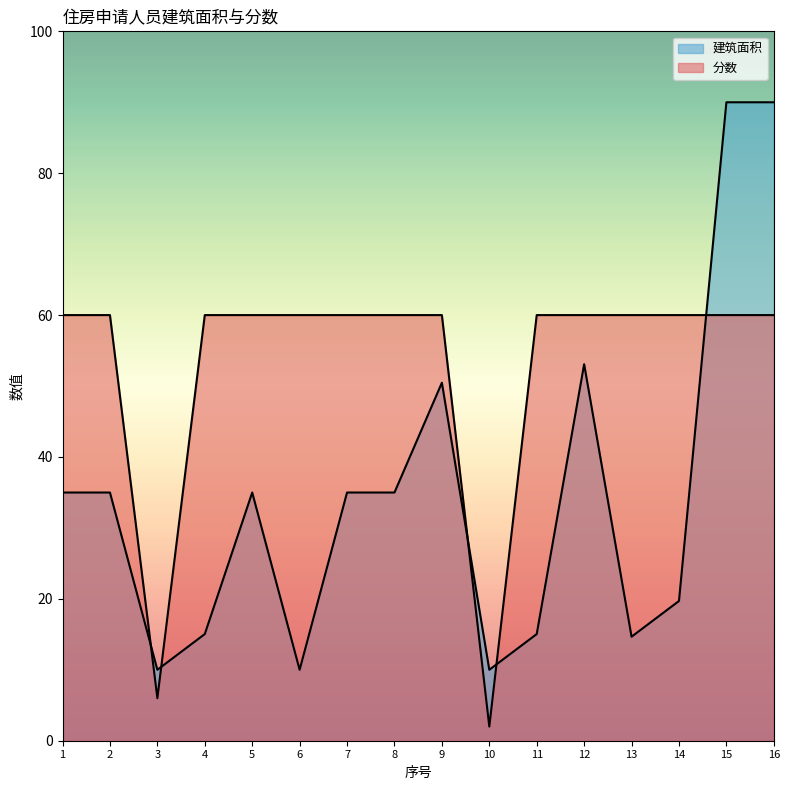

Reading right to left, list all the values displayed in this chart.

建筑面积: 90.0	90.0	19.7	14.7	53.1	15.0	10.0	50.5	35.0	35.0	10.0	35.0	15.0	10.0	35.0	35.0
分数: 60.0	60.0	60.0	60.0	60.0	60.0	2.0	60.0	60.0	60.0	60.0	60.0	60.0	6.0	60.0	60.0